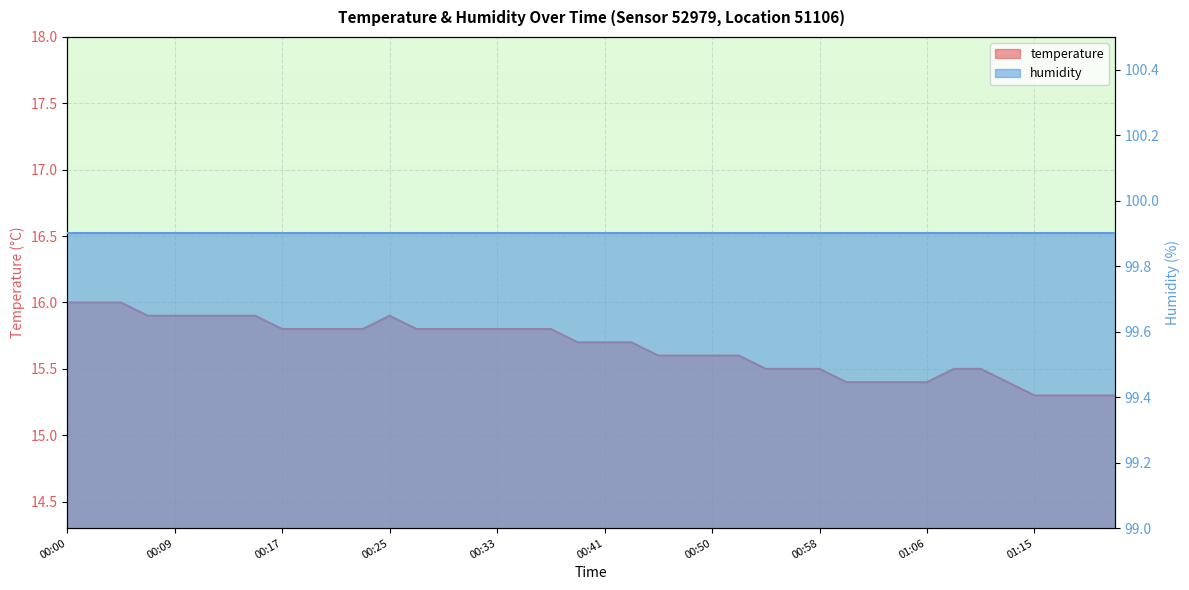

True or false: the data shows 21.4 at 01:19.

False